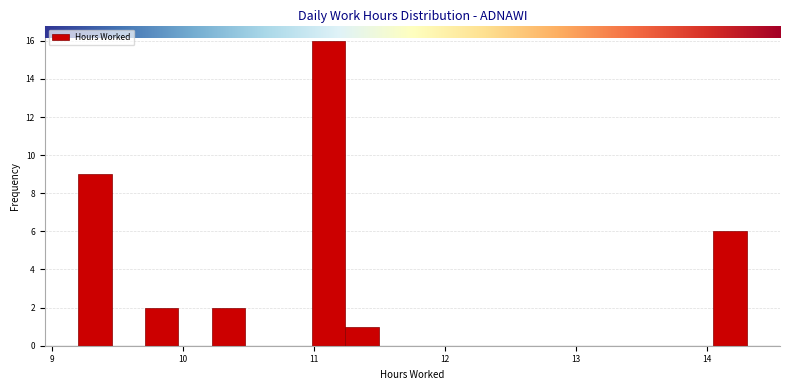

Around what value on the x-axis is the tallest bar? Give the approximate position of its centre, as read against the axis.

11.1